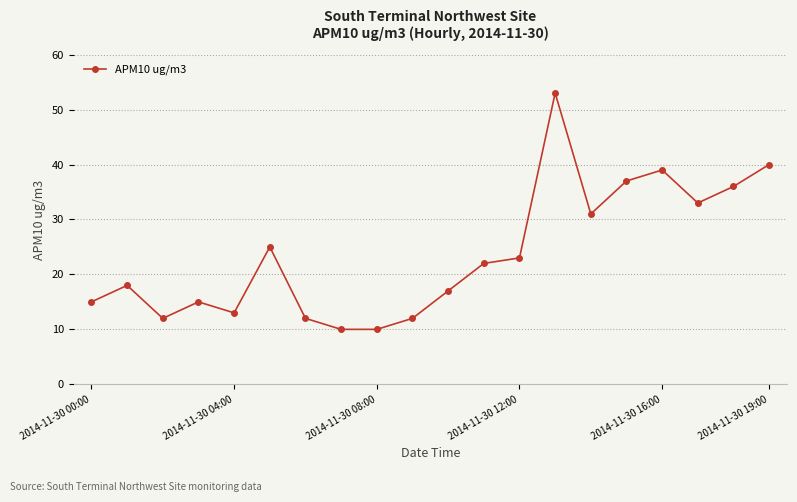

What is the value of the 12th point from the left?

22